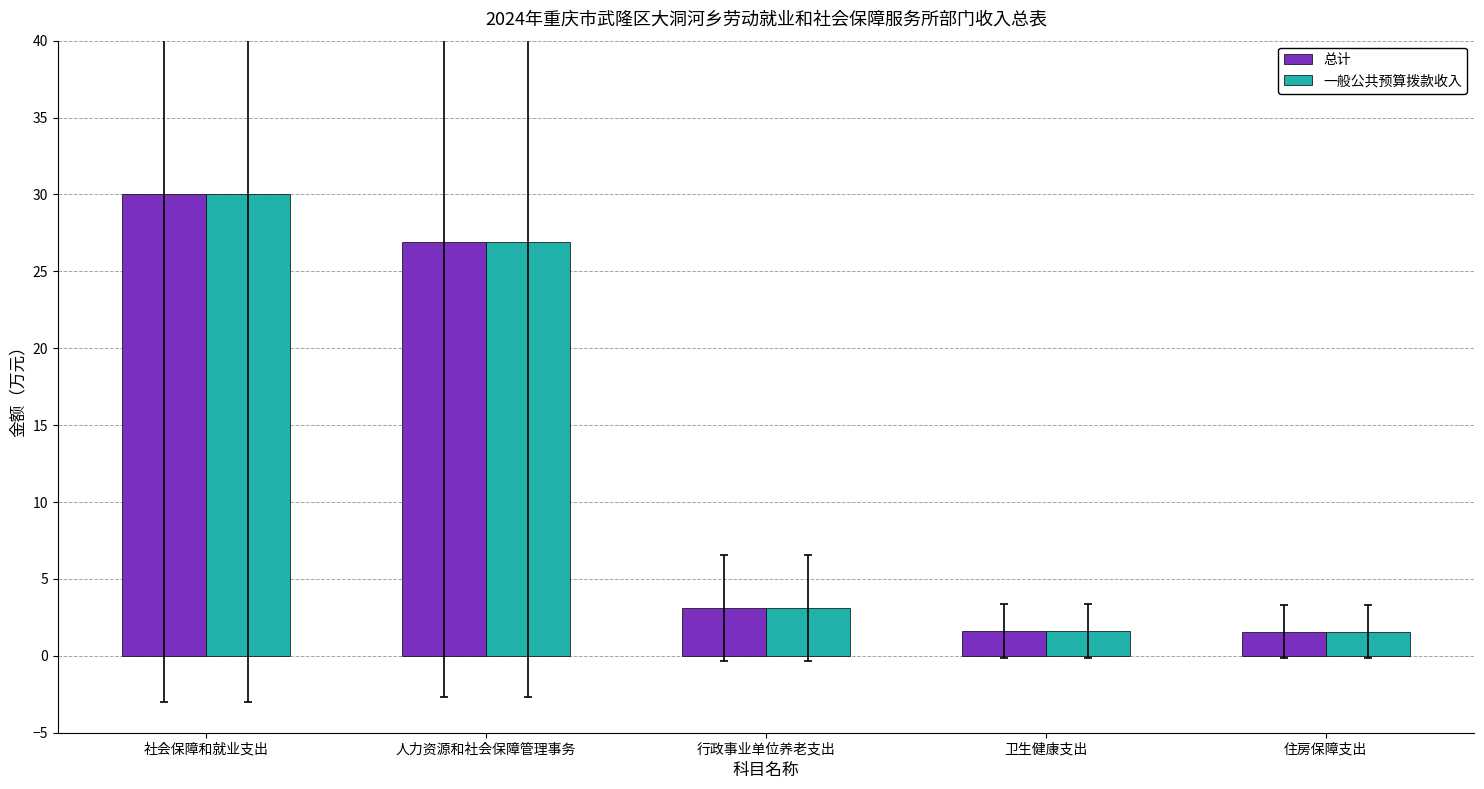

What is the value of the 总计 bar at the 4th from the left?

1.6